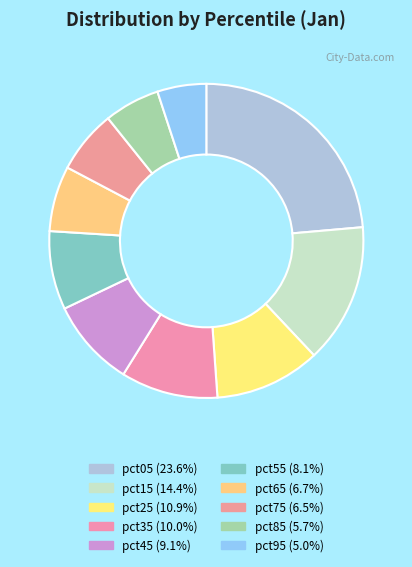

To the nearest percent, what percentage of the pie is pct65?

7%